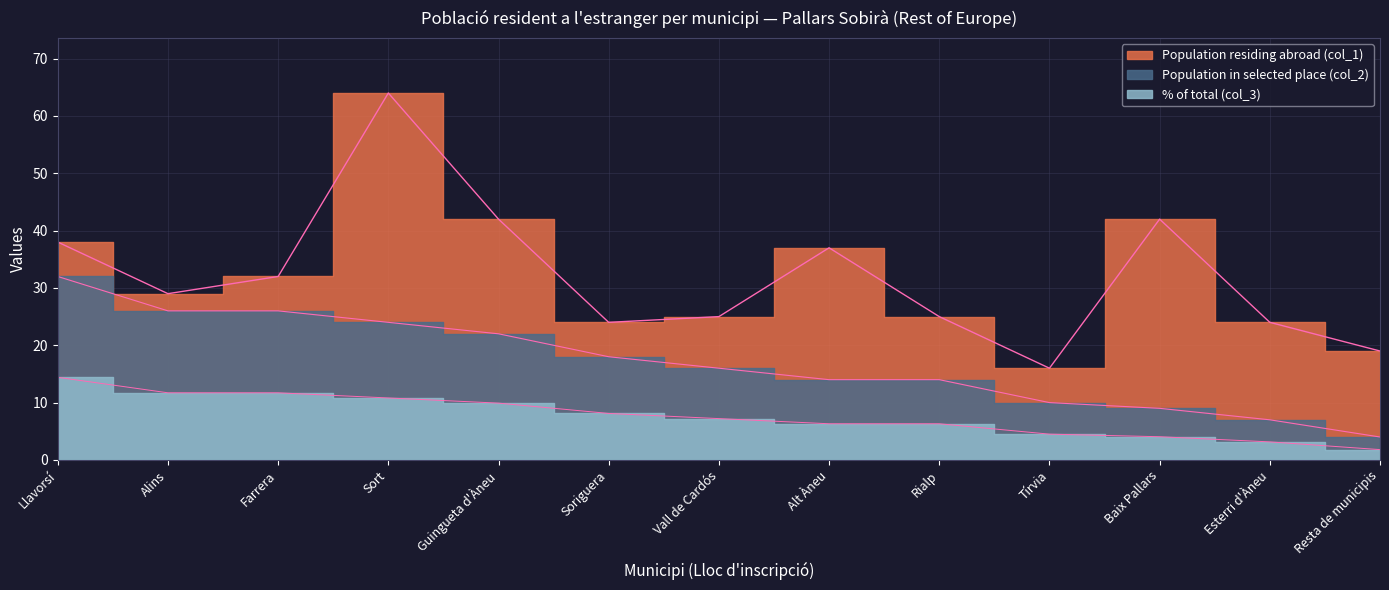

At which category does Population residing abroad (col_1) reach its first local peak?

Sort